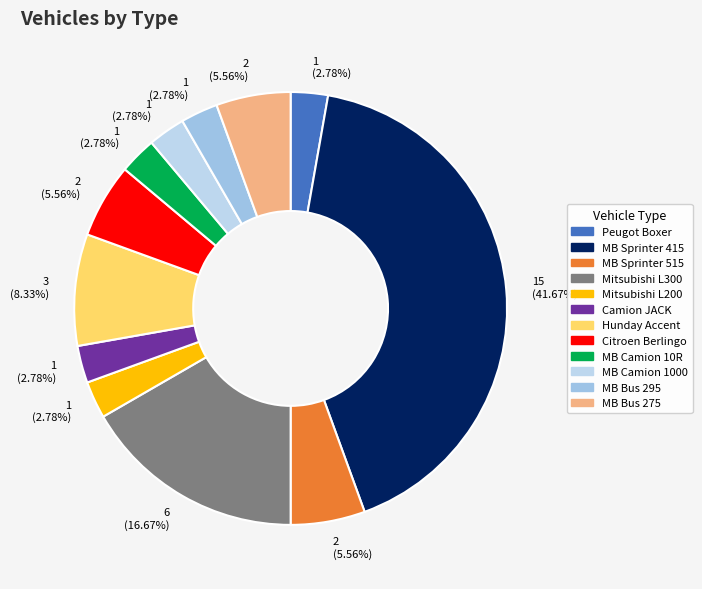

Count the number of slices in the pie.

12